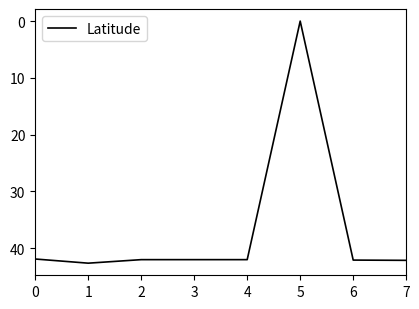

Where is the first local maximum?

1